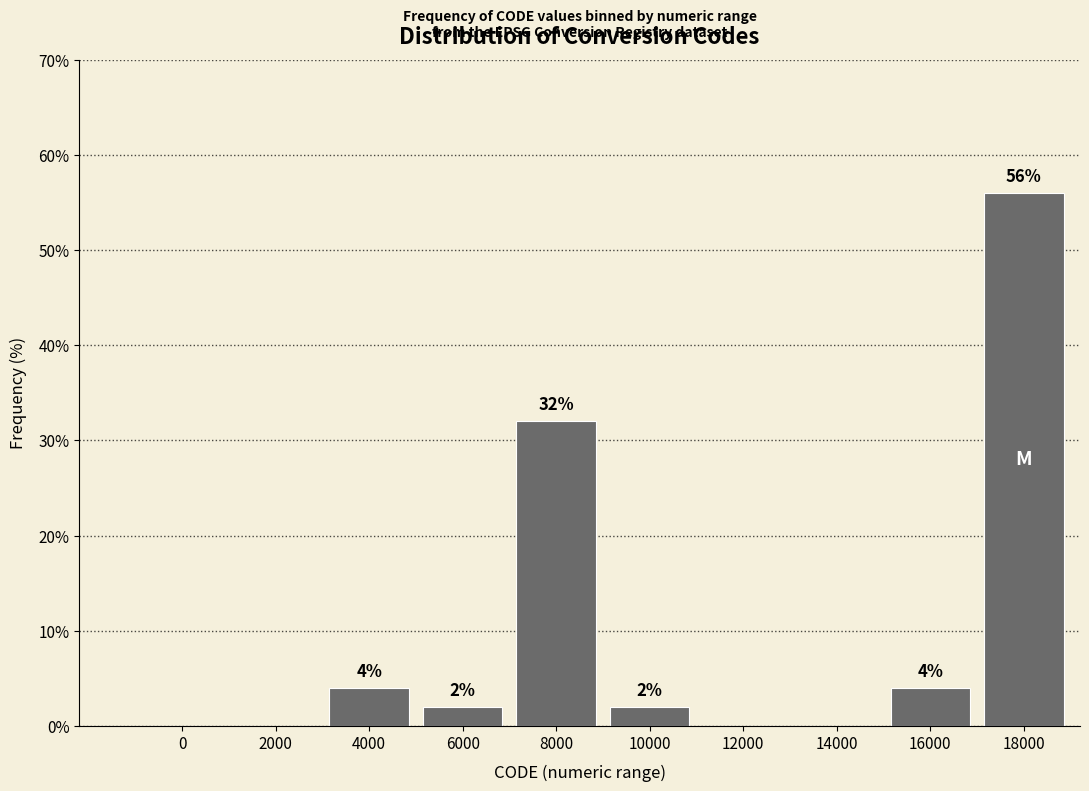

Reading right to left, list all the values displayed in this chart.

18000=56.0	16000=4.0	14000=0.0	12000=0.0	10000=2.0	8000=32.0	6000=2.0	4000=4.0	2000=0.0	0=0.0